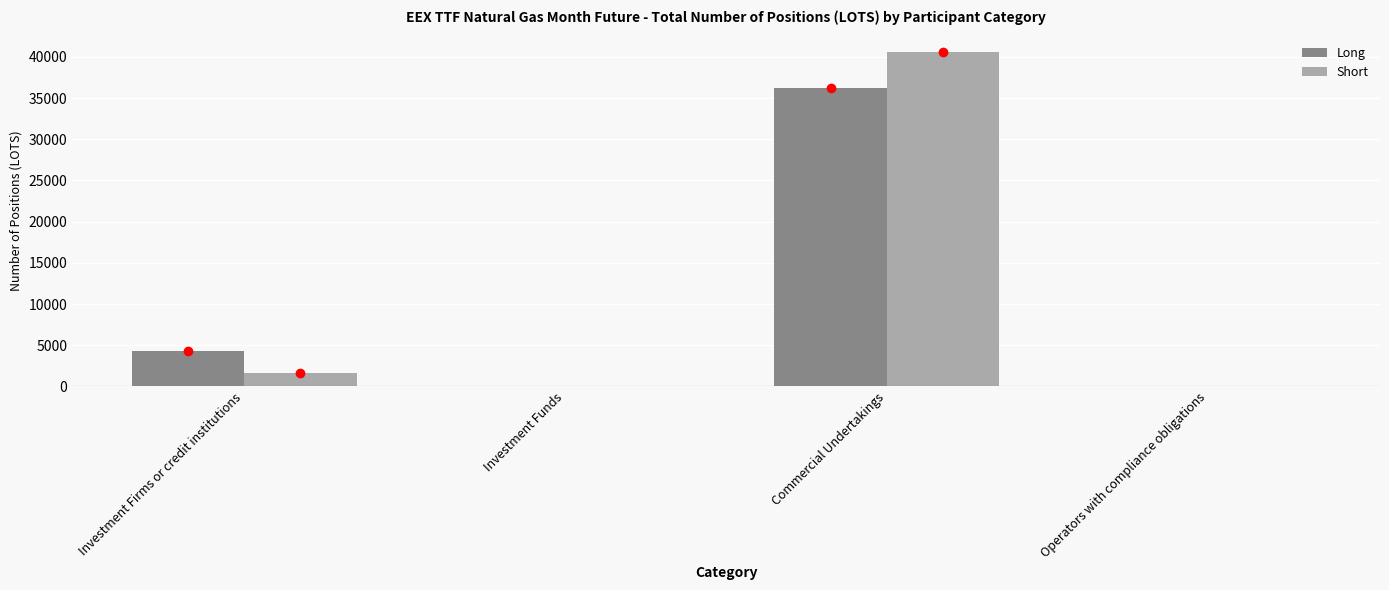

What is the greatest value displayed?

40558.7